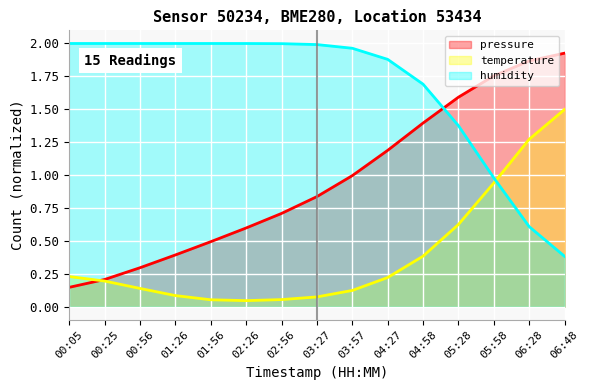

What are all the series names shown in the legend?

pressure, temperature, humidity